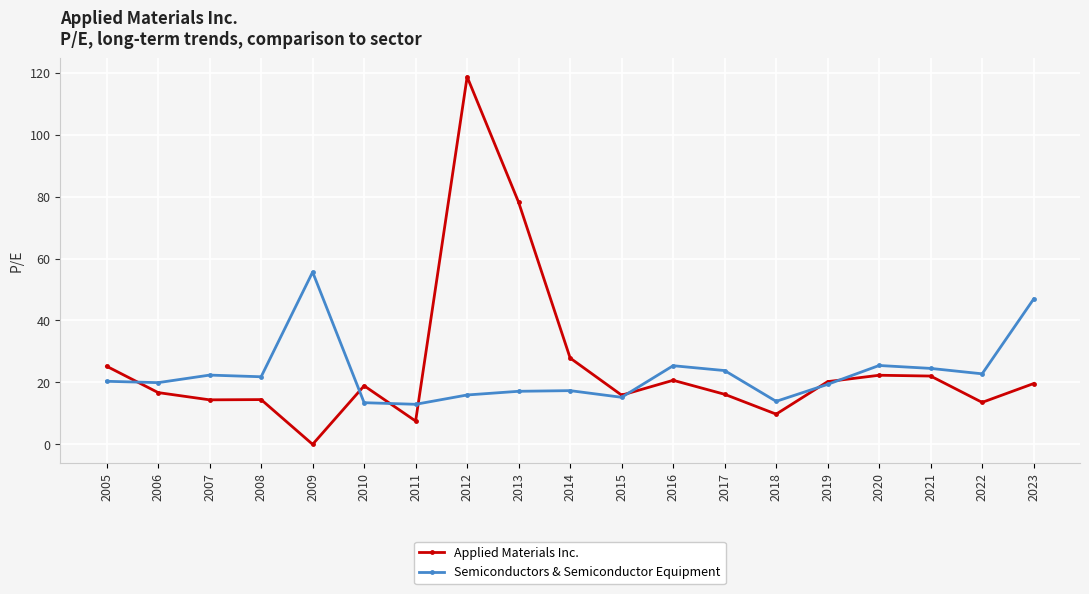

Rank the series by their maximum value, from lowest to highest.

Semiconductors & Semiconductor Equipment, Applied Materials Inc.